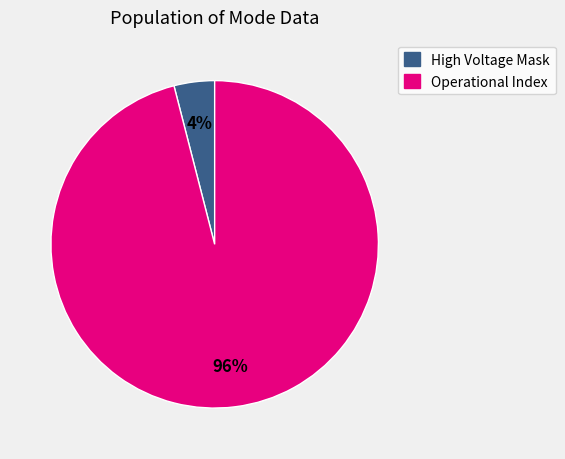

Is the sum of Operational Index and High Voltage Mask greater than half?

Yes